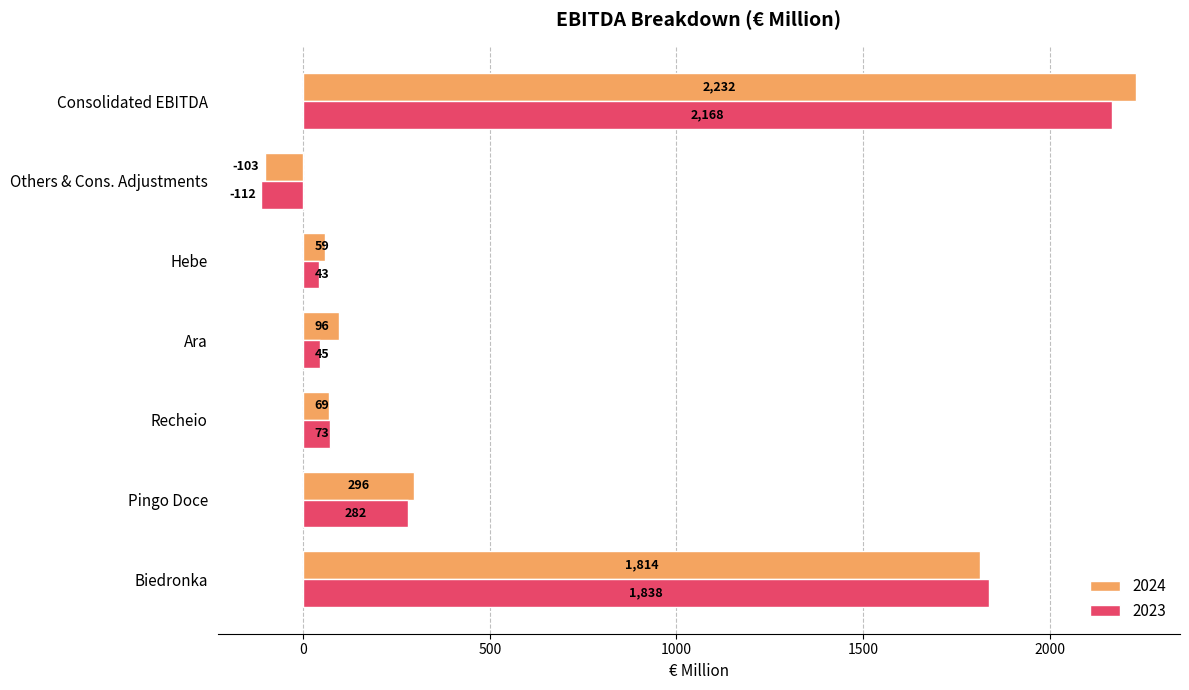

List the series in order of their overall mean, highest first.

2024, 2023